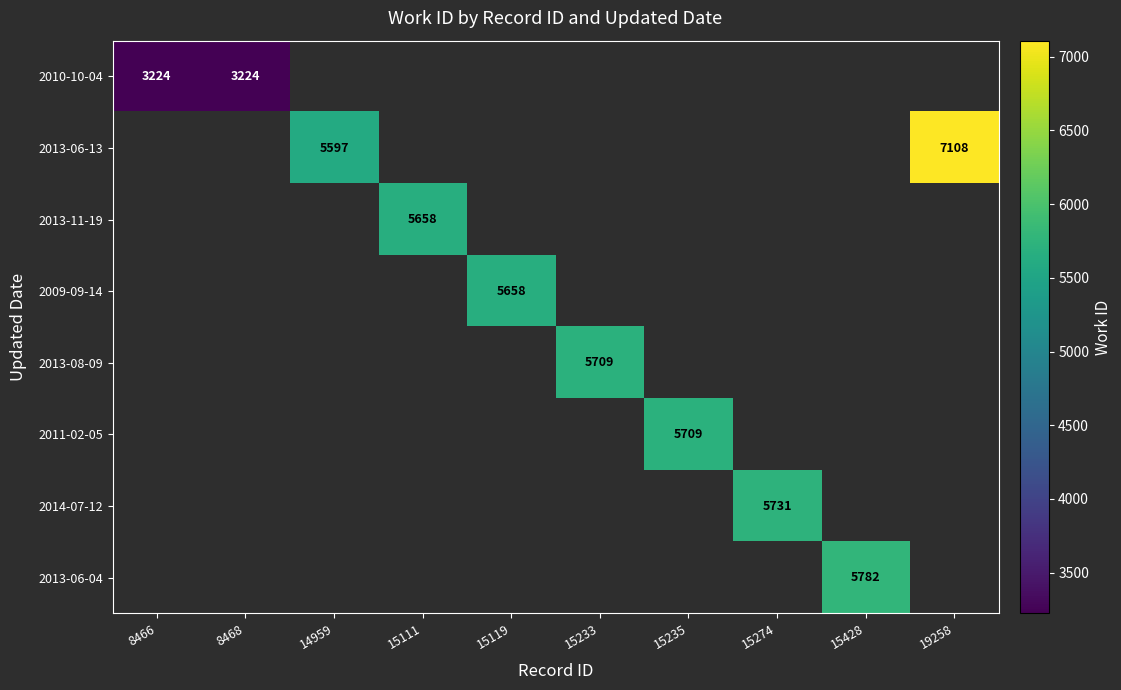

Which label corresponds to the smallest value in the chart?

8466